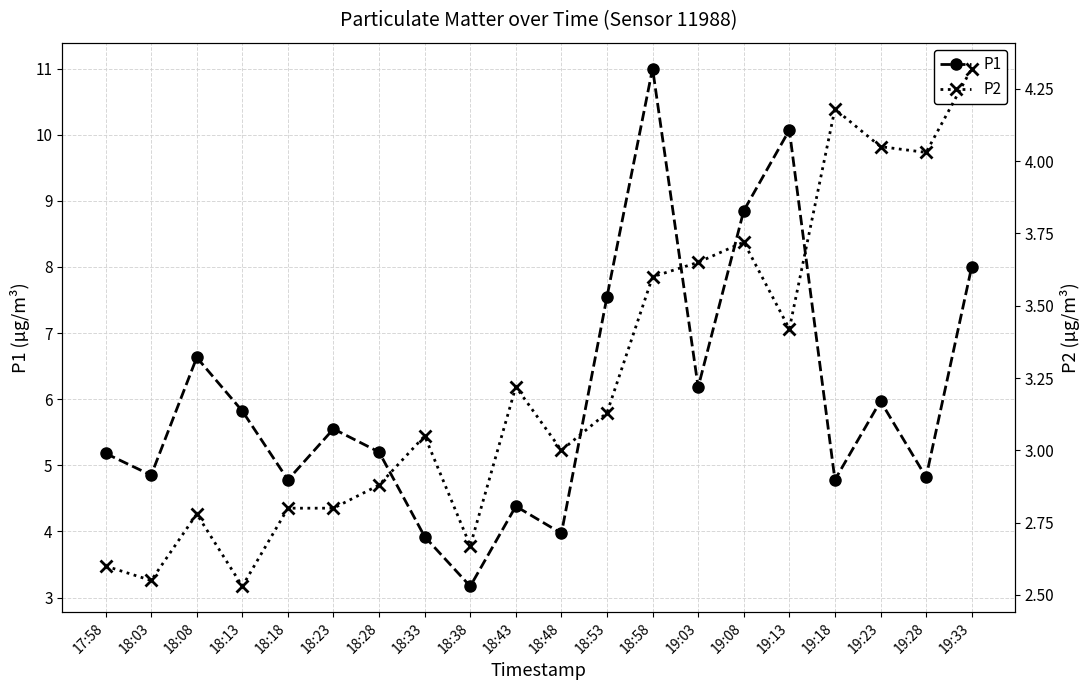

At which category does P1 reach its first local peak?

18:08